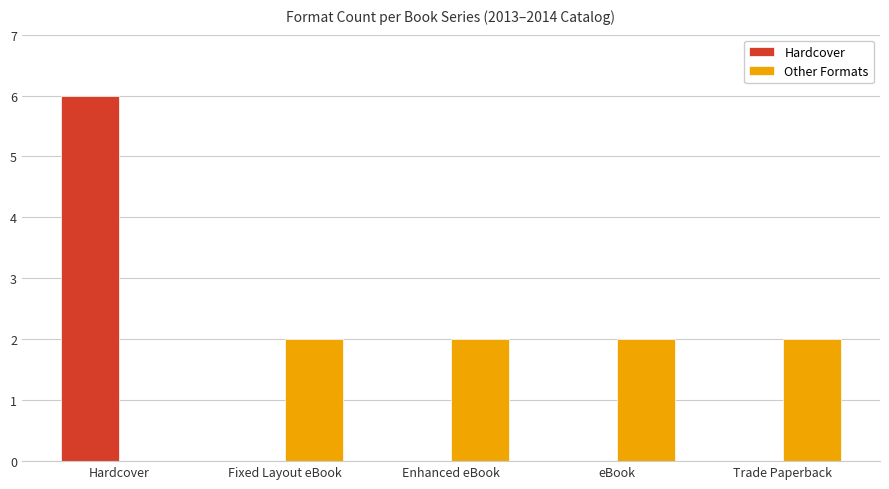

How many Hardcover values are between 0 and 1?

4